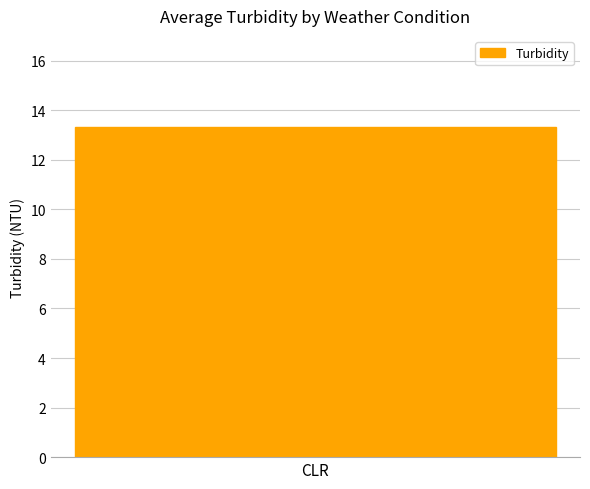

The chart shows a value of 8.5 at 7. True or false?

False